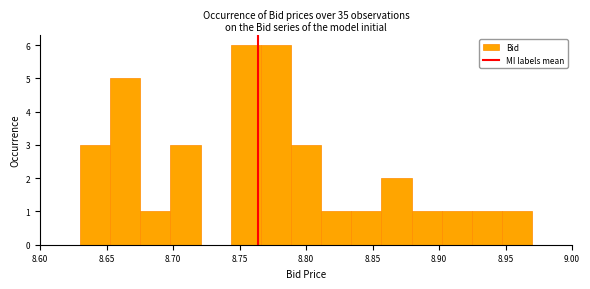

What is the height of the bar covering 8.655 to 8.675 on the x-axis? Neither the bar edges nor the heights are printed on the chart, so give them approximately, as read against the axes.

5